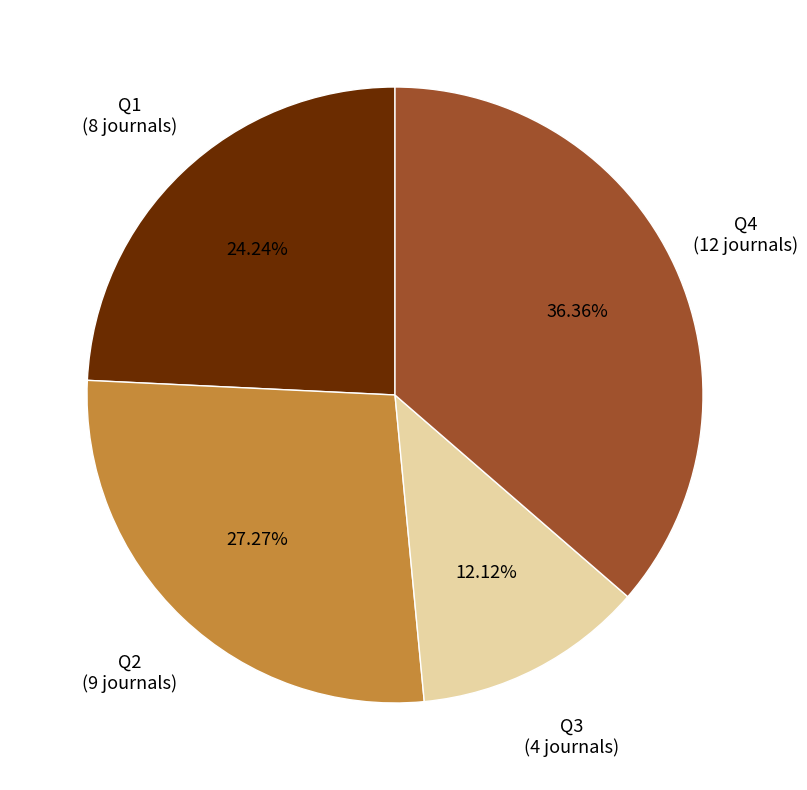

Is it true that Q3 is 26% of the pie?

False